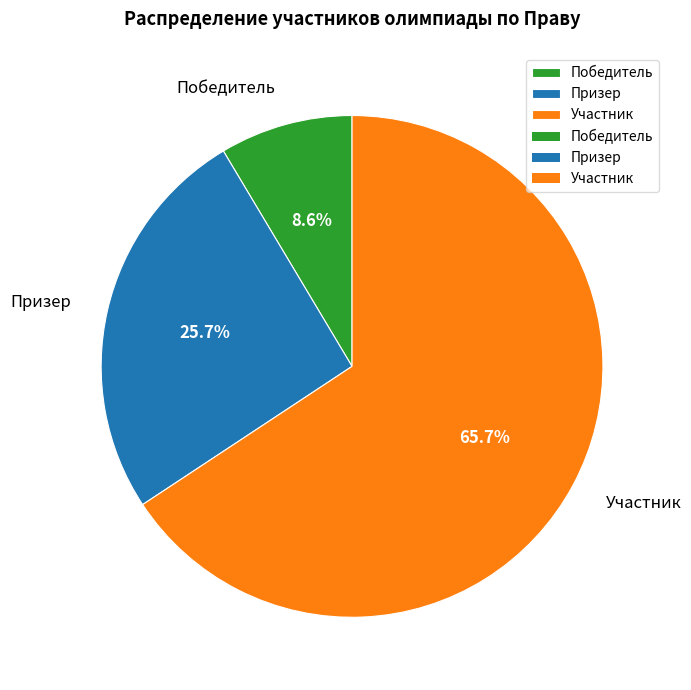

Which category has the biggest portion of the pie?

Участник